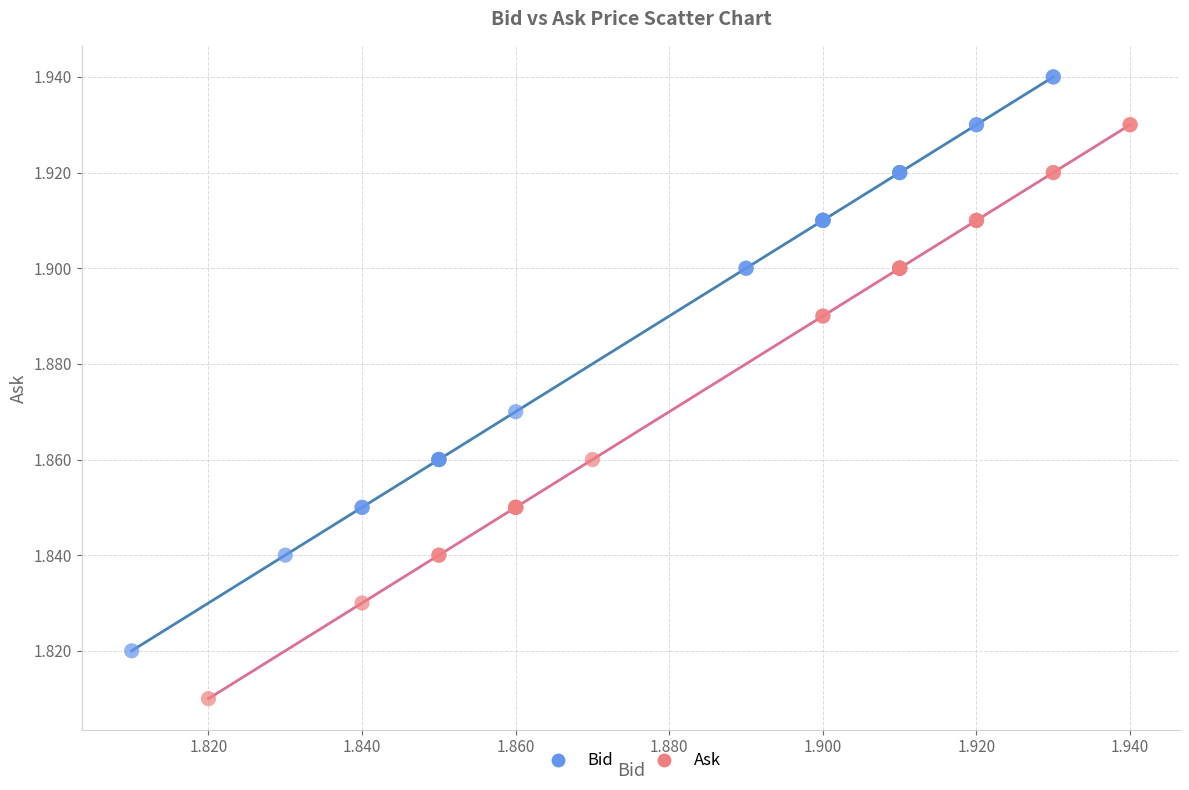

Which series reaches the maximum Y coordinate?

Bid